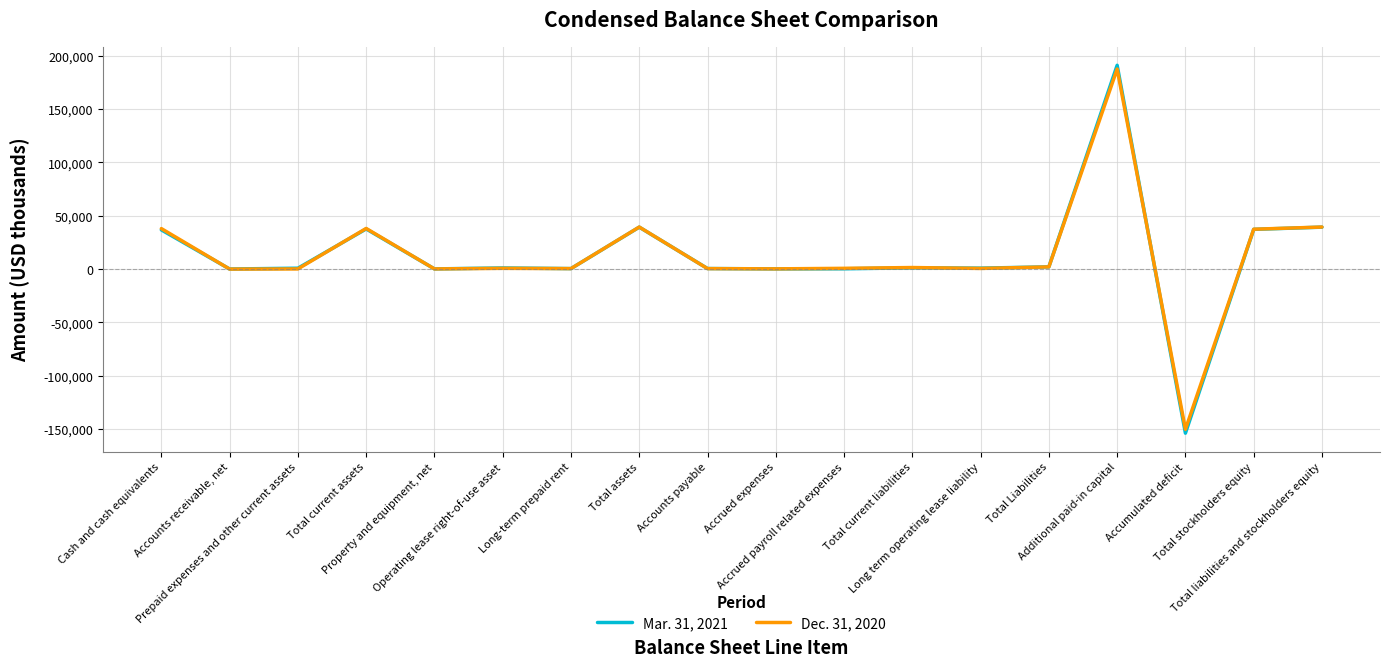

Which series has the largest range (max minus min)?

Mar. 31, 2021